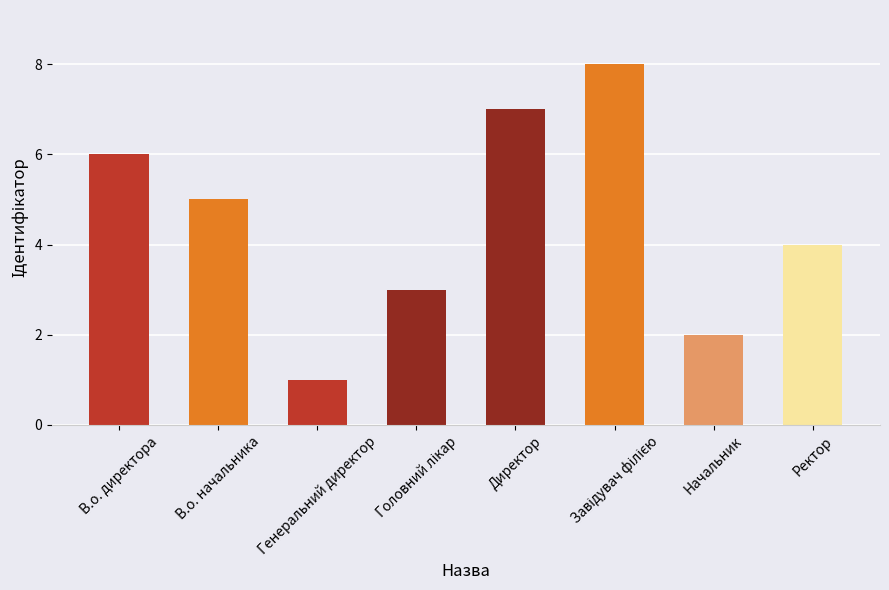

True or false: the data shows 5 at В.о. начальника.

True